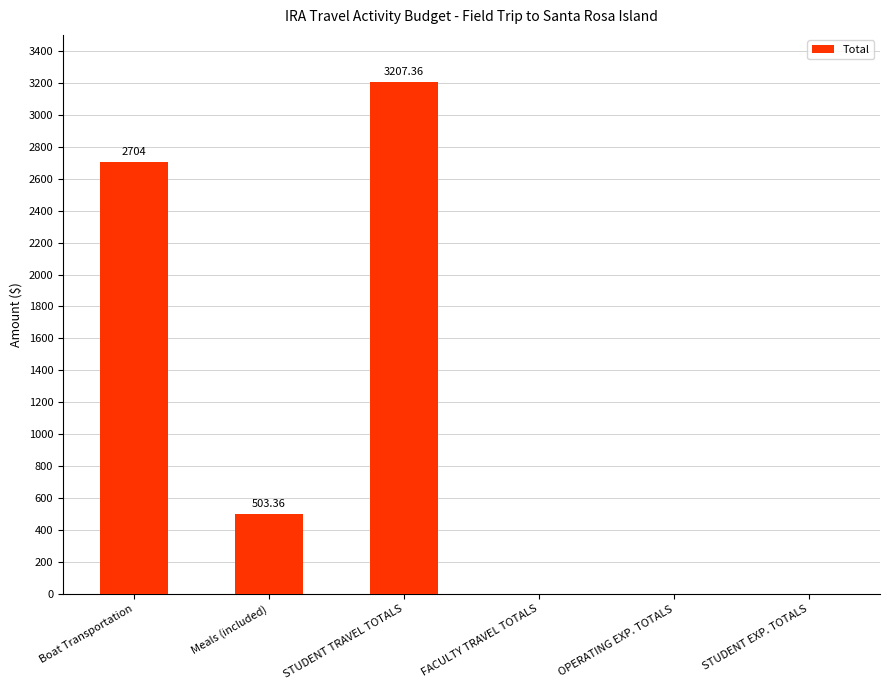

How many values are between 0 and 2704?

5